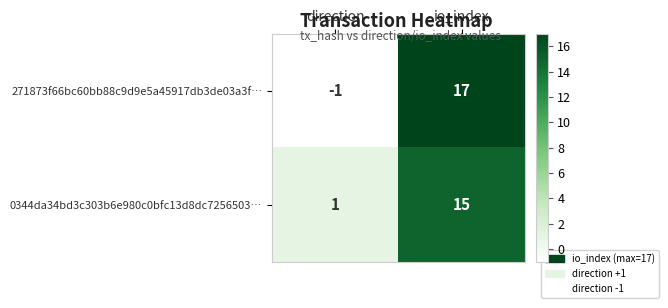

Between direction and io_index, which series saw the biggest shift?

271873f66bc60bb88c9d9e5a45917db3de03a3f…